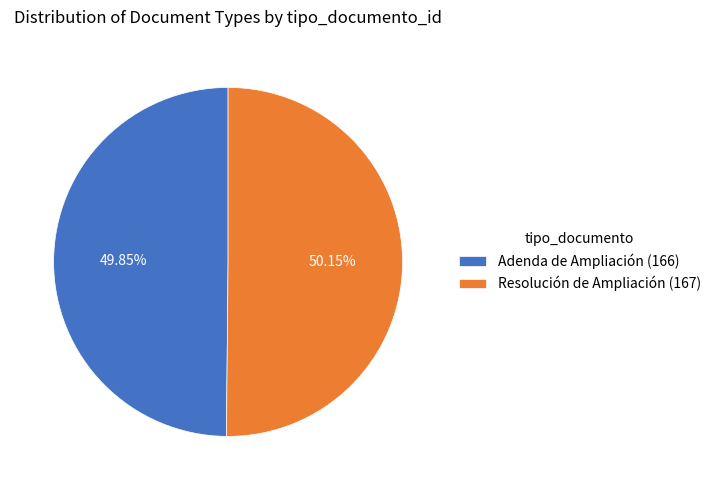

True or false: Adenda de Ampliación accounts for 50% of the total.

True